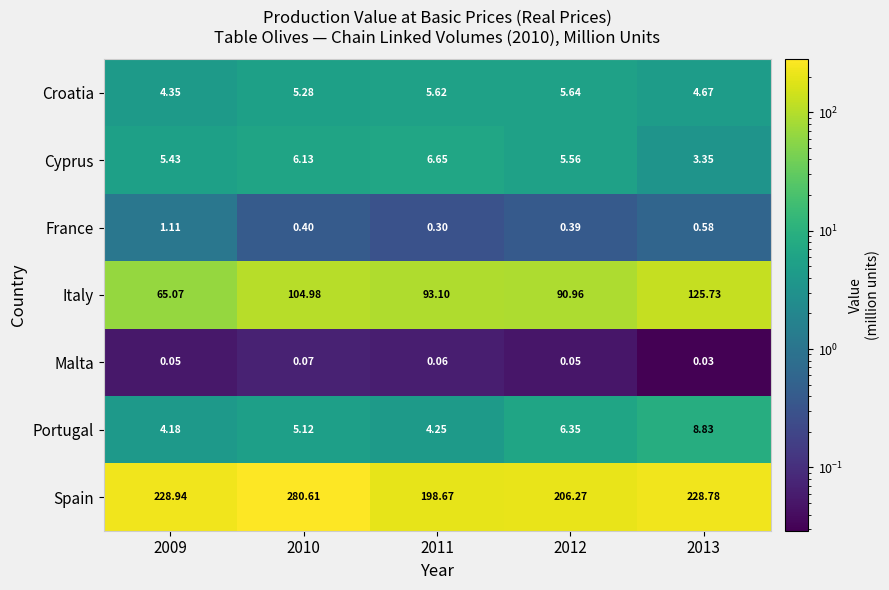

Which series has the largest total across all categories?

Spain